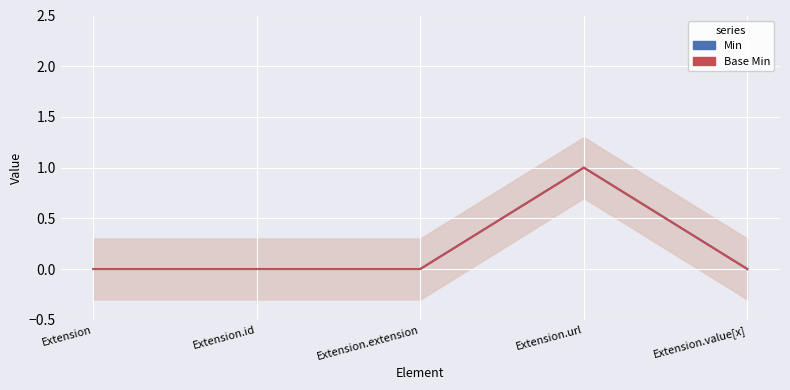

True or false: Base Min has more than 2 interior local peaks.

False